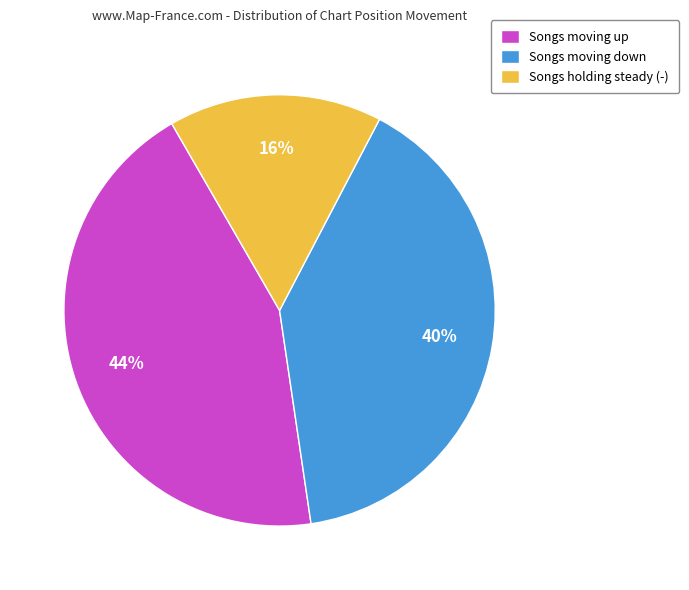

Between Songs holding steady (-) and Songs moving down, which is larger?

Songs moving down